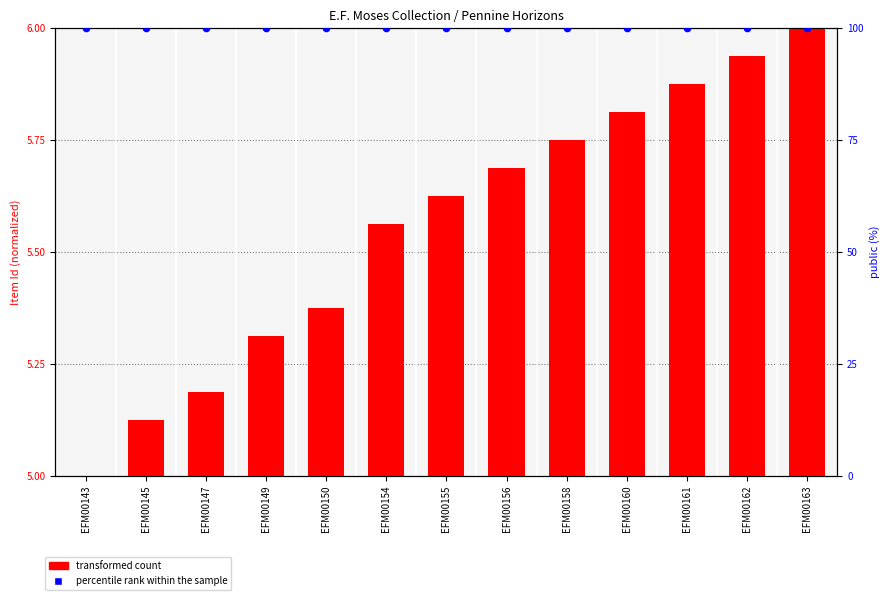

At which category is the sum across all series the highest?

EFM00163